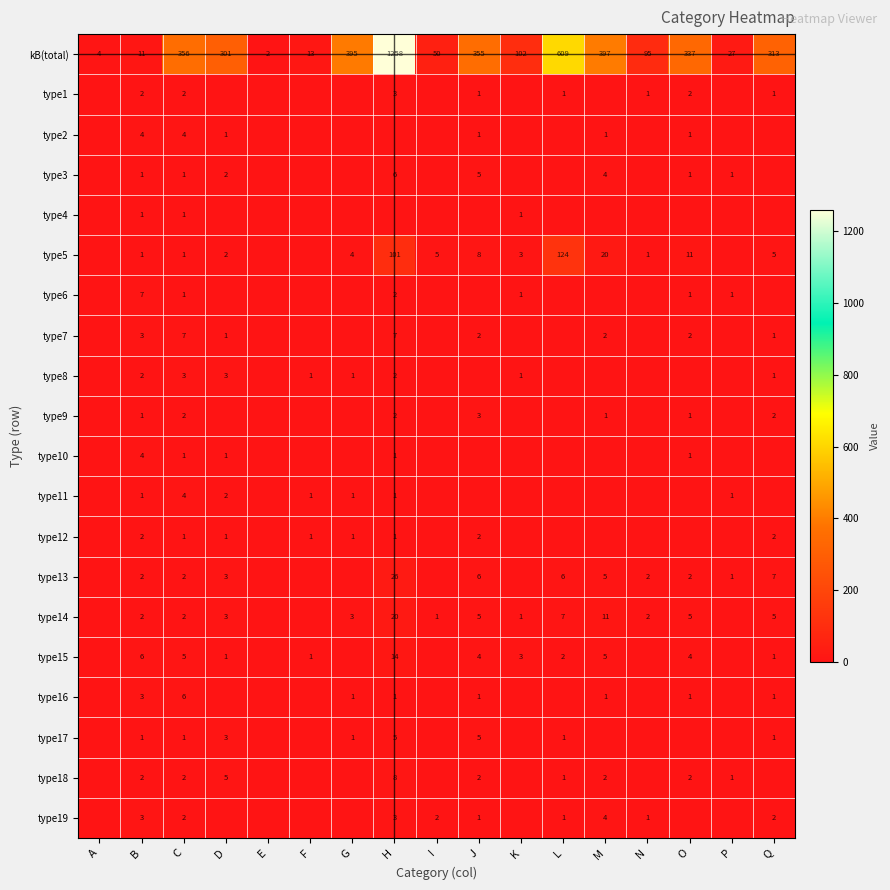

Is the value of type18 at D greater than the value of type10 at B?

Yes